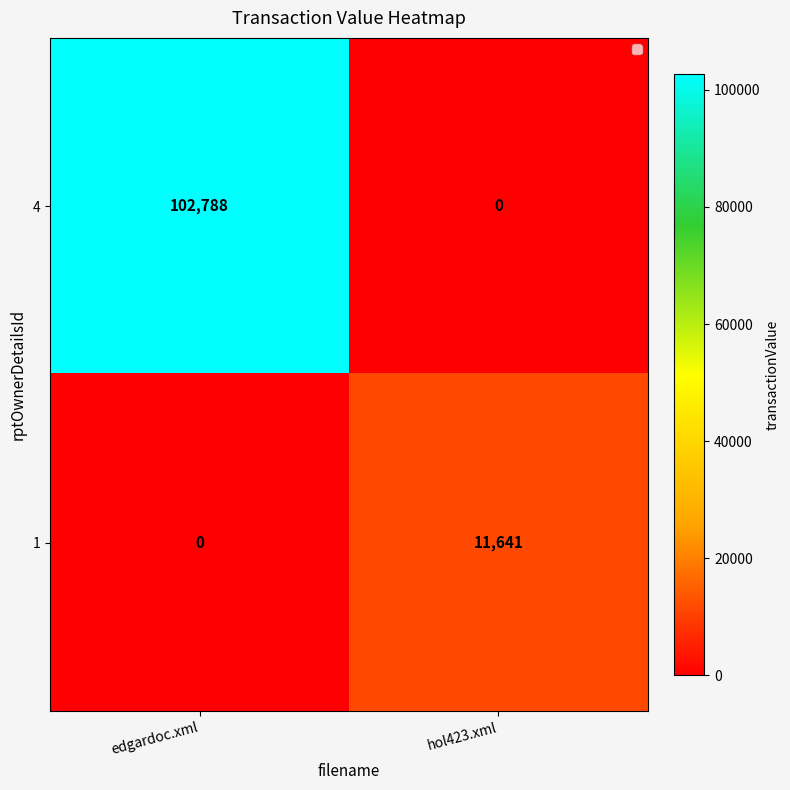

Which label corresponds to the largest value in the chart?

edgardoc.xml